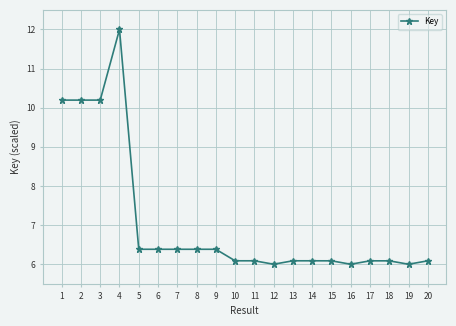

What is the value of the 10th point from the left?

6.1